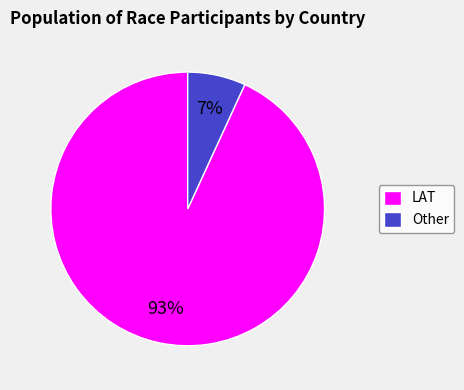

What percentage is the LAT slice, to the nearest percent?

93%